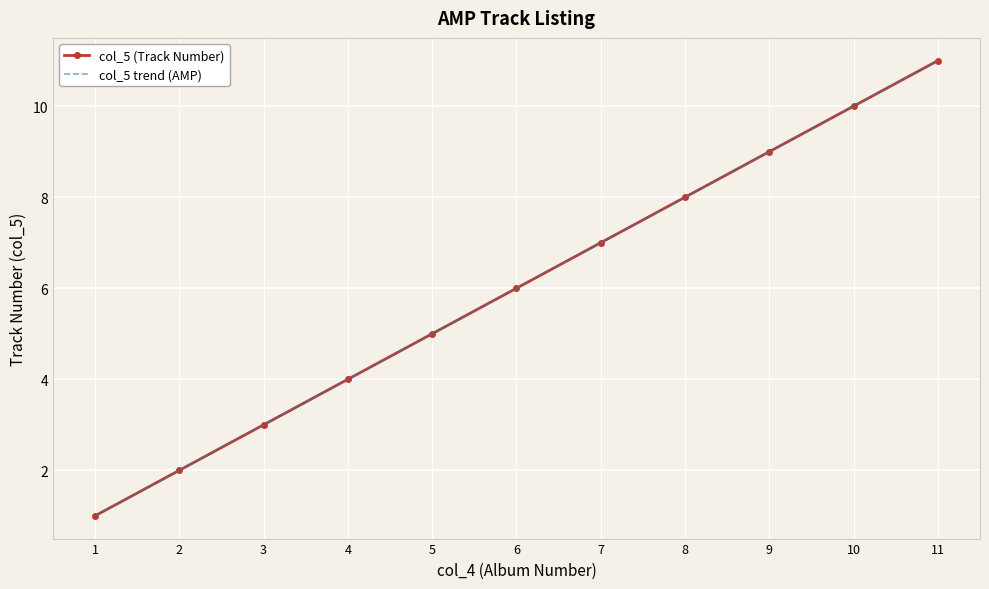

Rank the series at 4 from lowest to highest value.

col_5 (Track Number), col_5 trend (AMP)